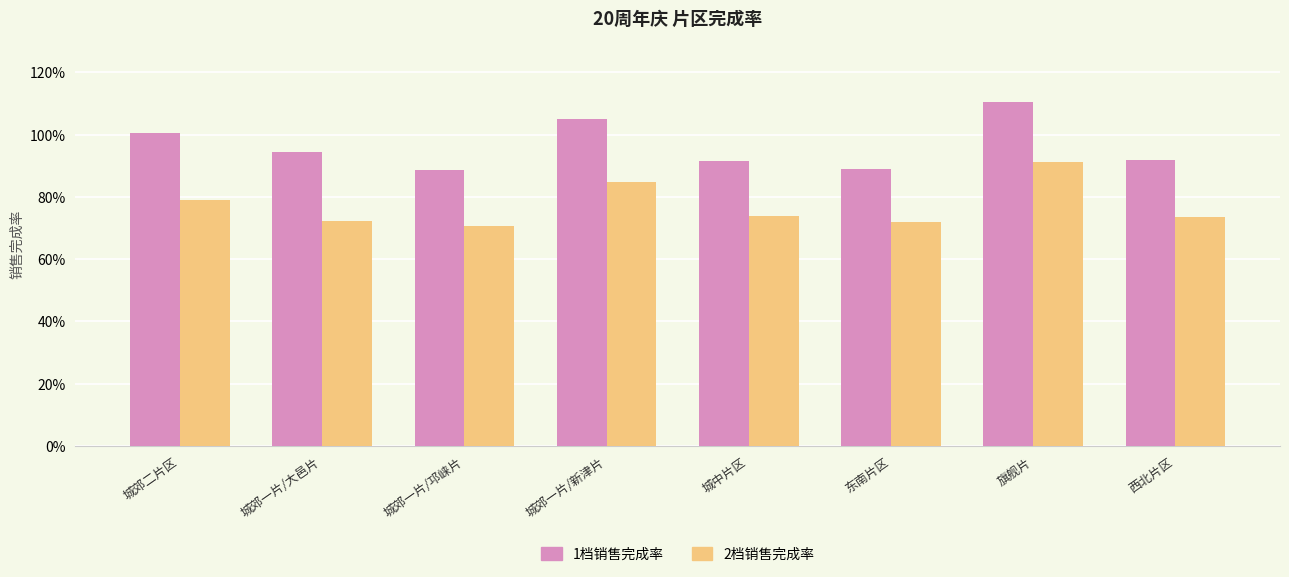

What is the difference between the 2档销售完成率 values at 西北片区 and 城郊一片/邛崃片?

3.1